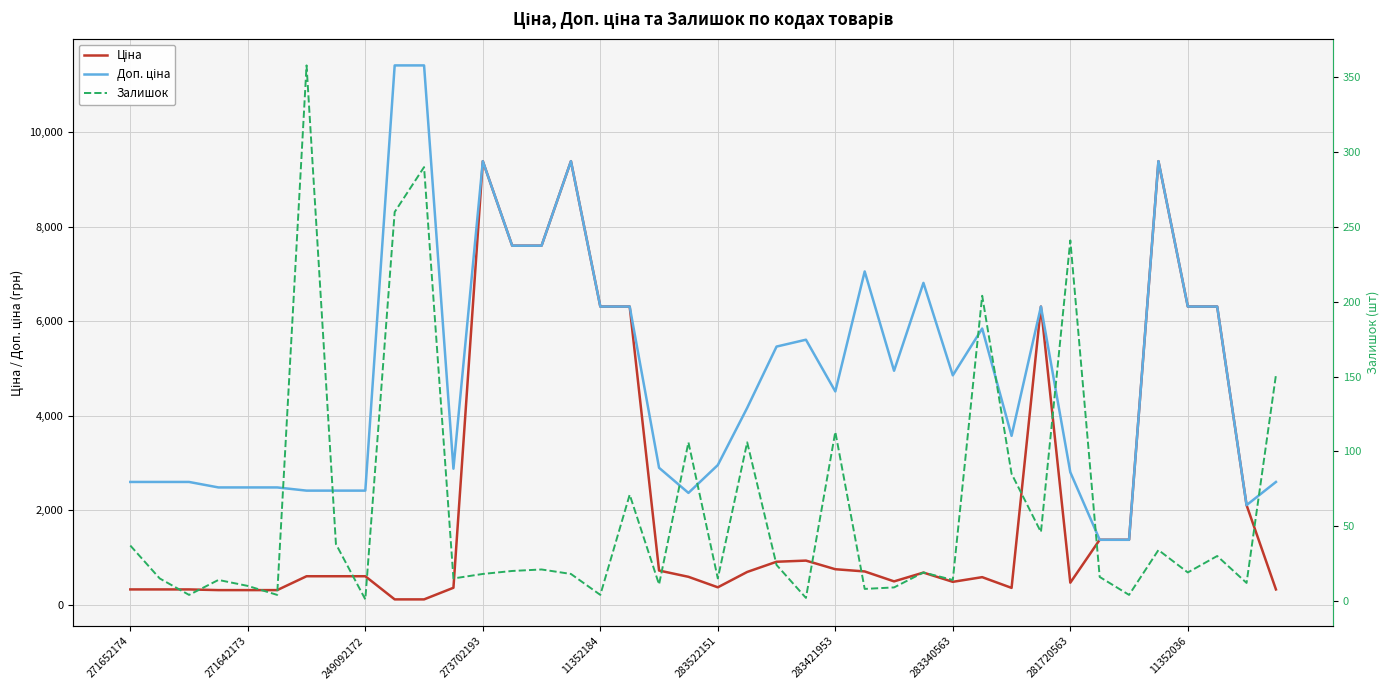

True or false: Залишок and Доп. ціна cross at least once.

False